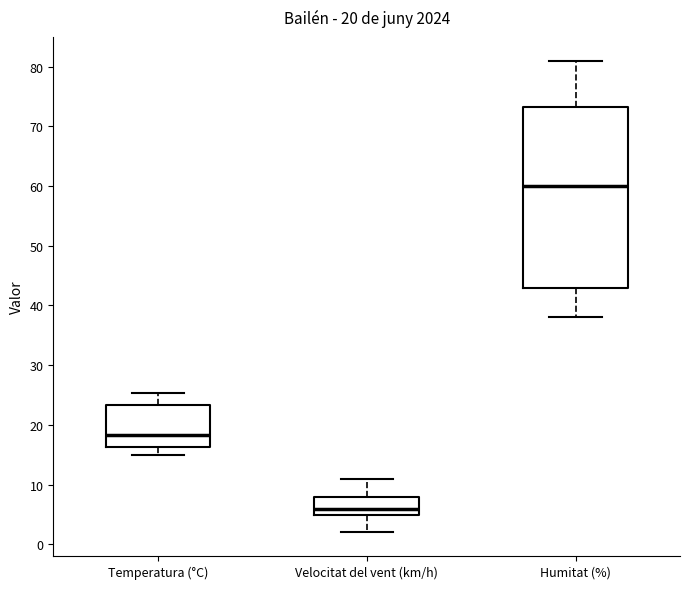

Comparing the boxes themselves (not the whiskers), which one is the tallest?

Humitat (%)